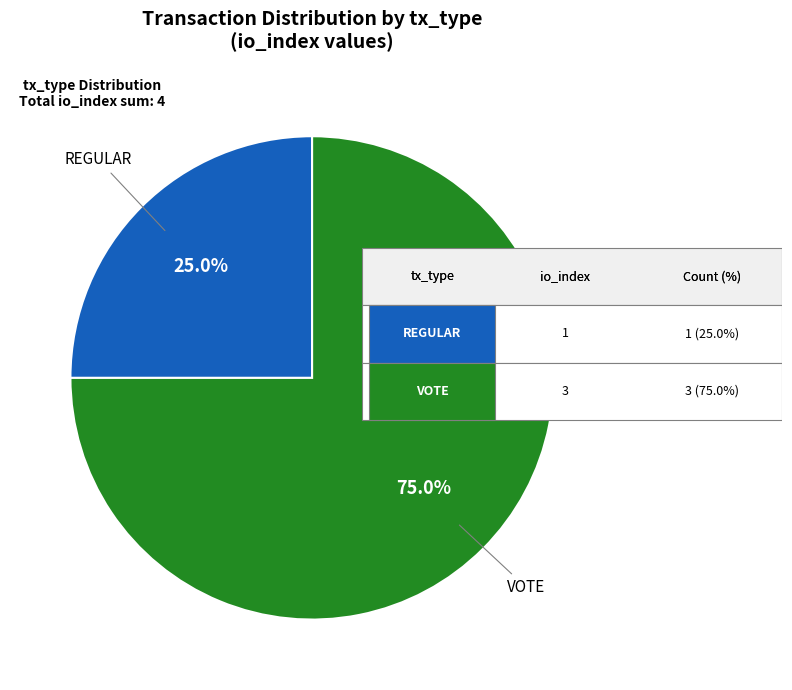

To the nearest percent, what is the difference between the largest and smallest slice percentages?

50%